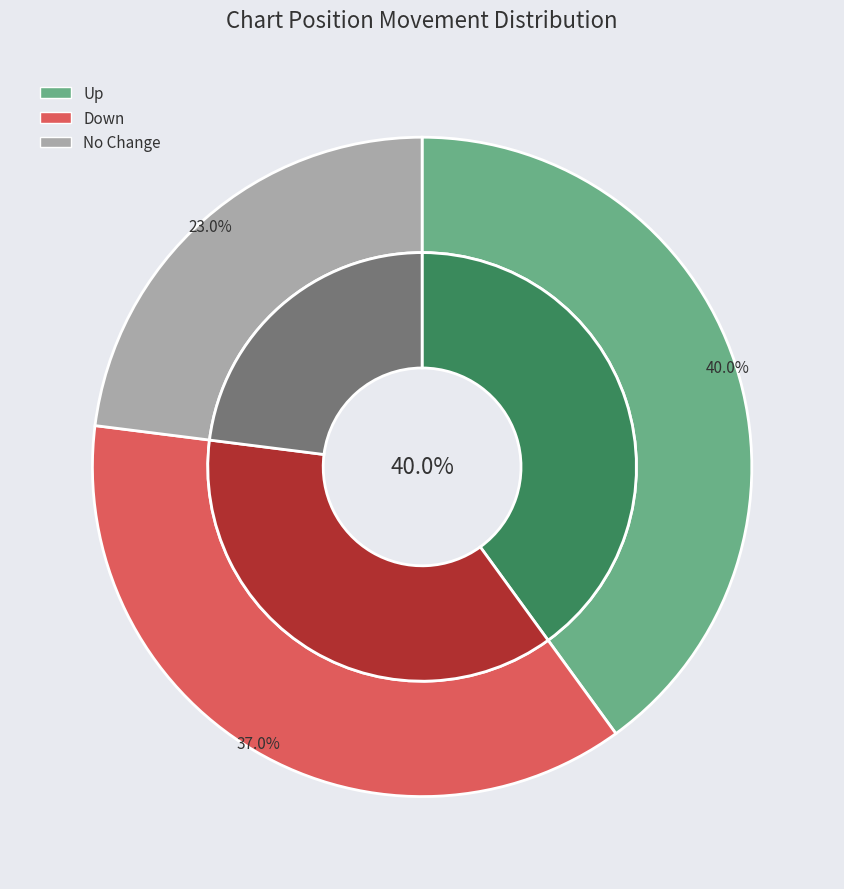

What percentage is the up slice, to the nearest percent?

40%